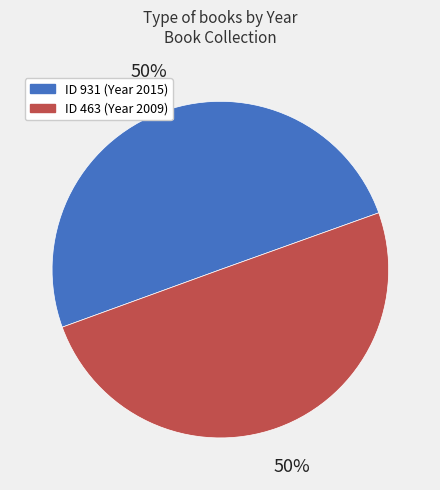

To the nearest percent, what is the average slice percentage?

50%